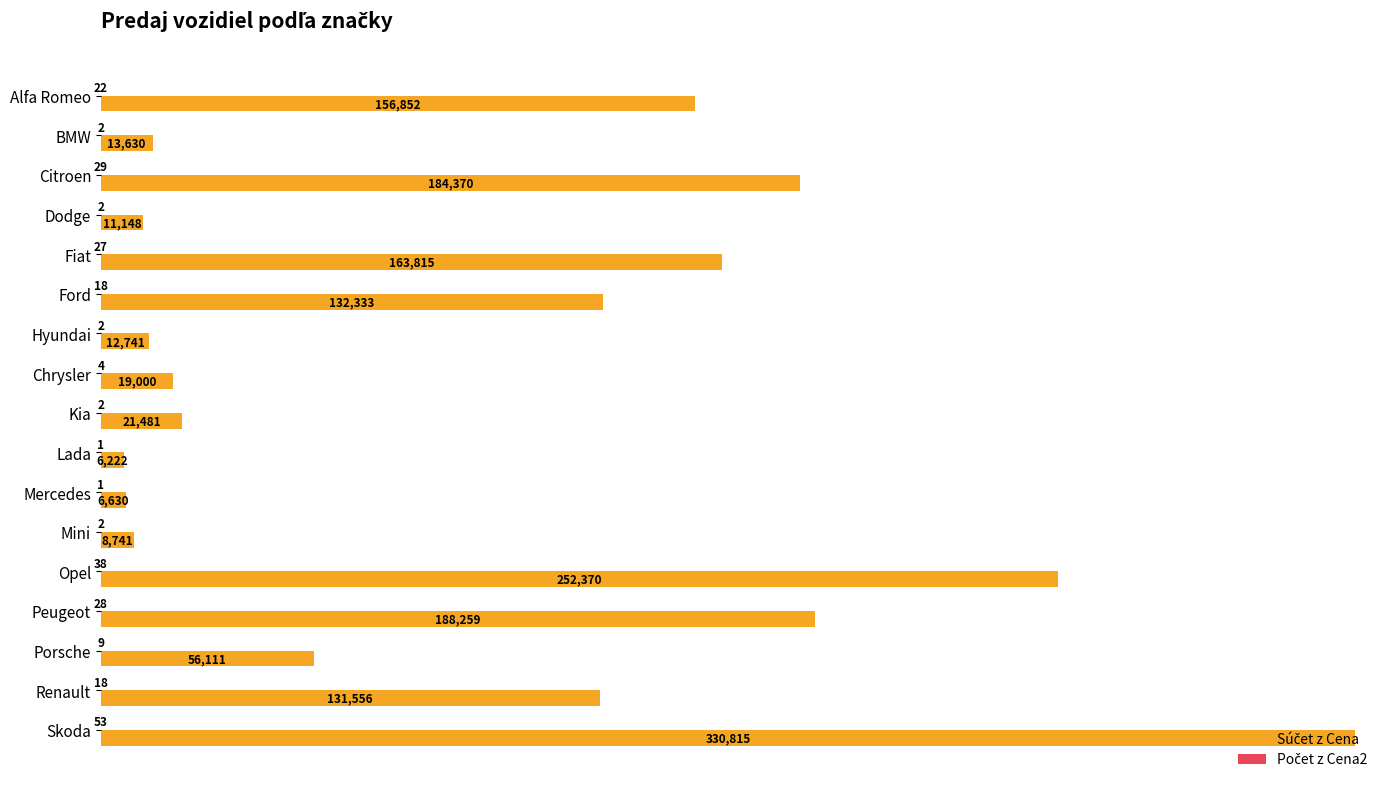

What is the maximum value shown in the chart?

330814.8